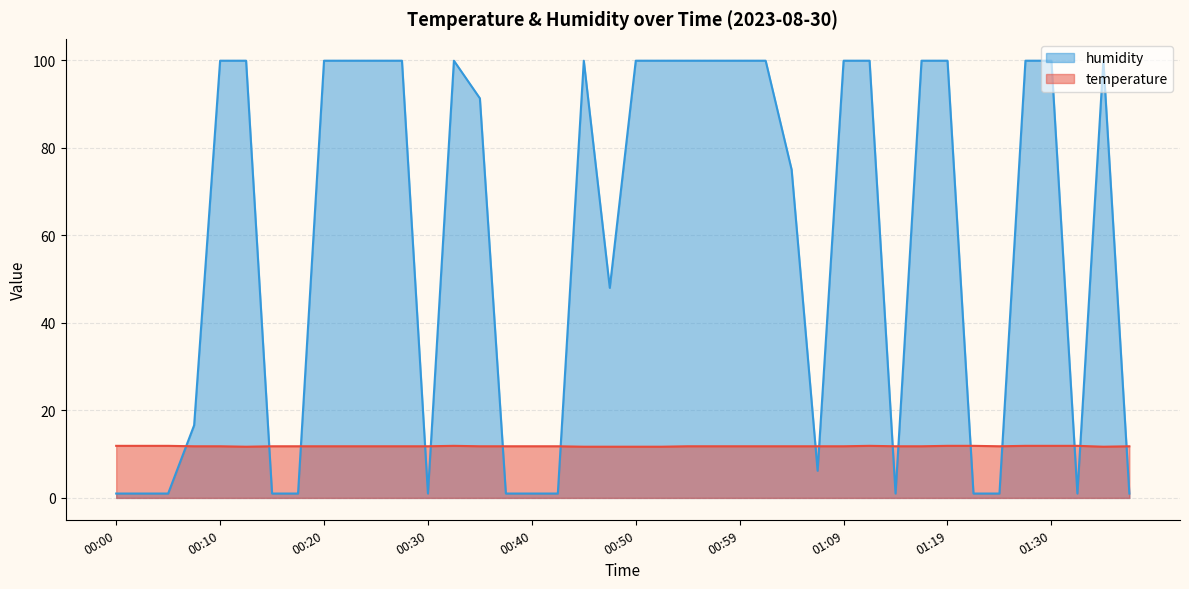

Between 00:05 and 00:03, which is larger?

00:05